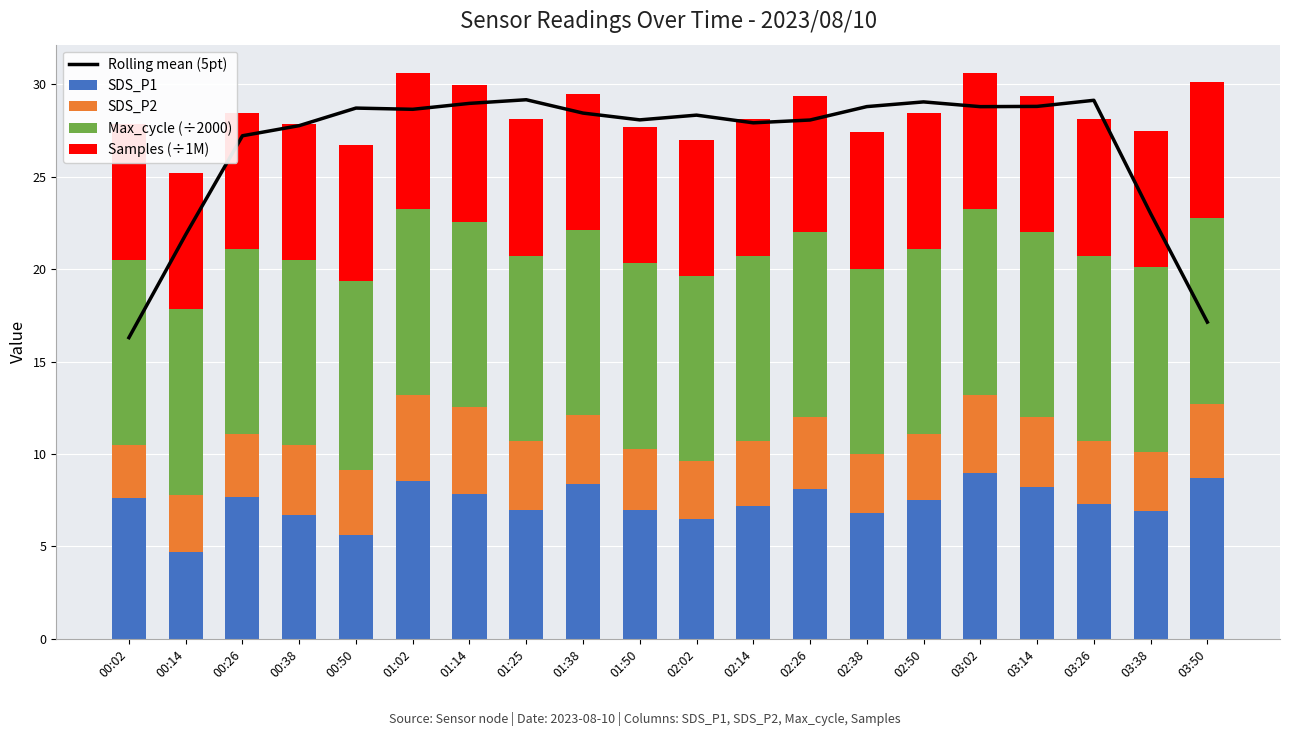

At which category does the chart reach its peak across all series?

01:25